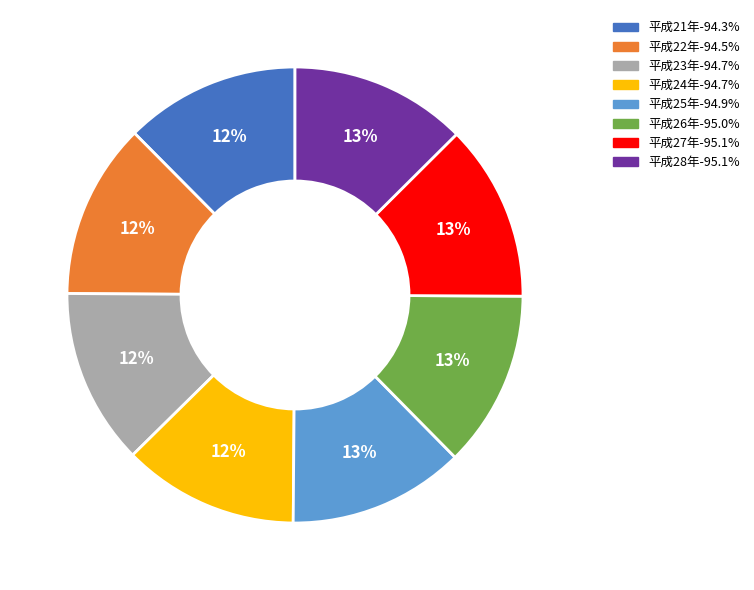

Approximately how many times larger is the value at 平成26年 compared to 平成27年?

1.0